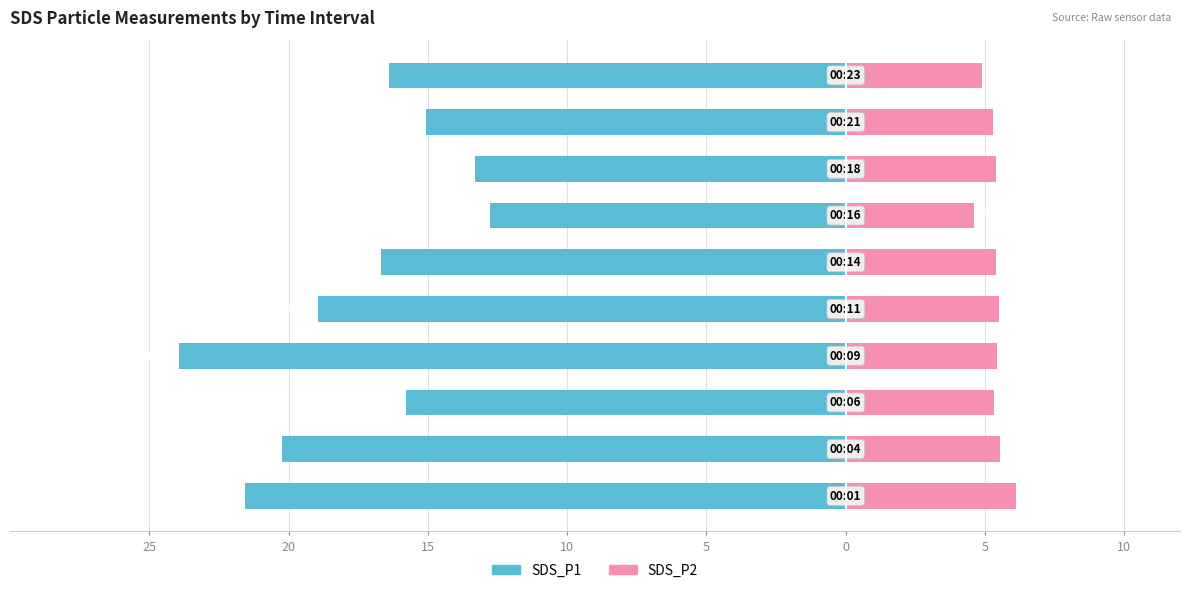

How many series are shown in this chart?

2